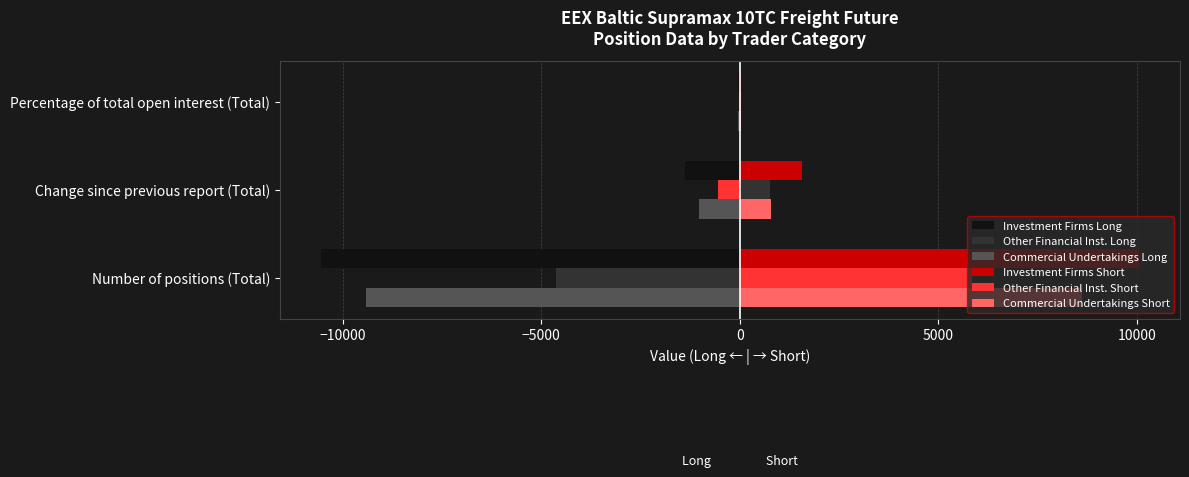

The value of Commercial Undertakings Long at Number of positions (Total) is -13368.0. True or false?

False